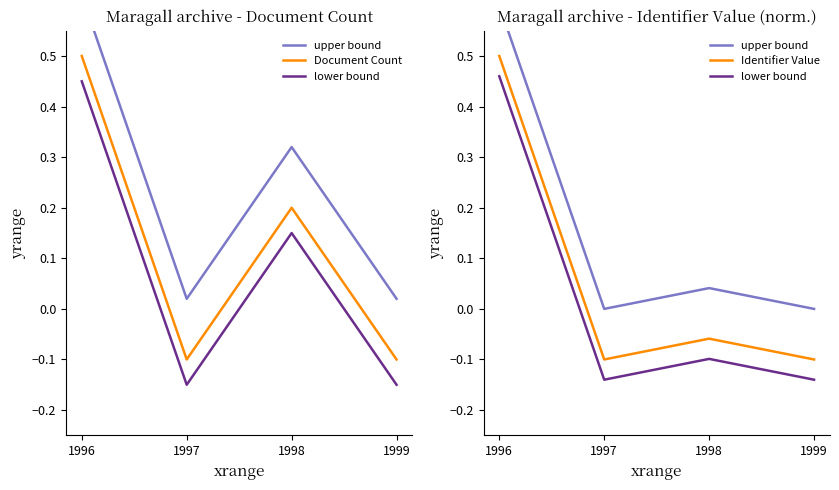

What are all the series names shown in the legend?

upper bound, Document Count, lower bound, Identifier Value